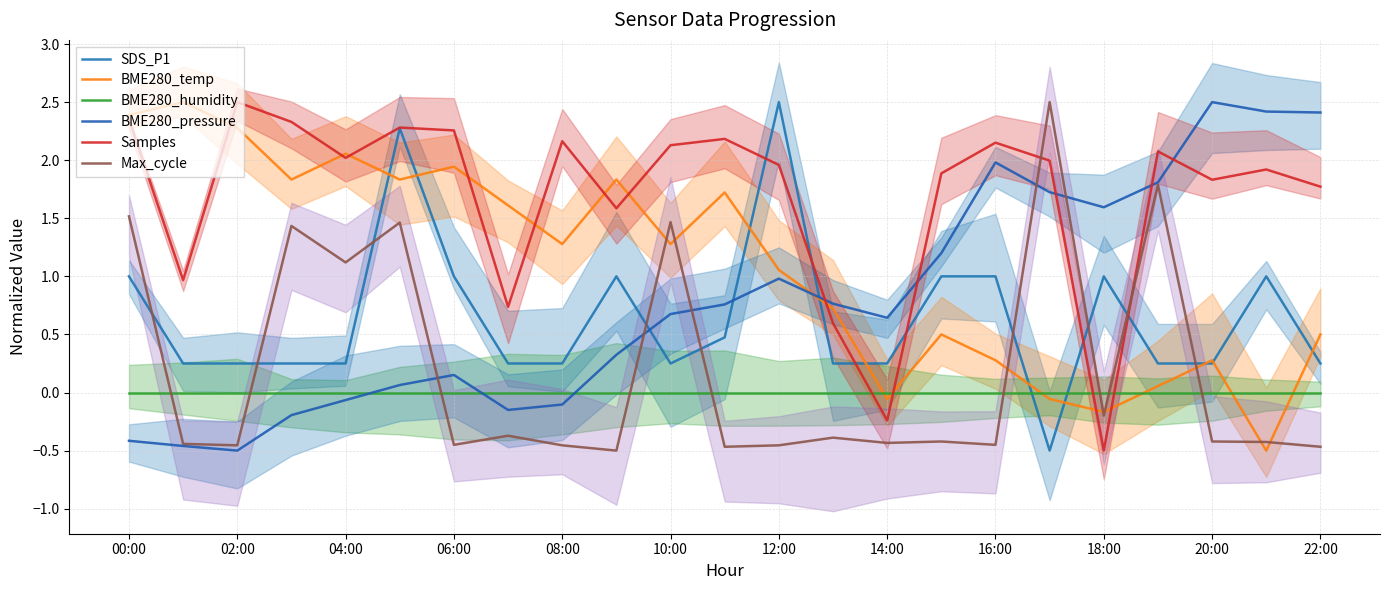

What is the highest value of the BME280_pressure series?

2.5